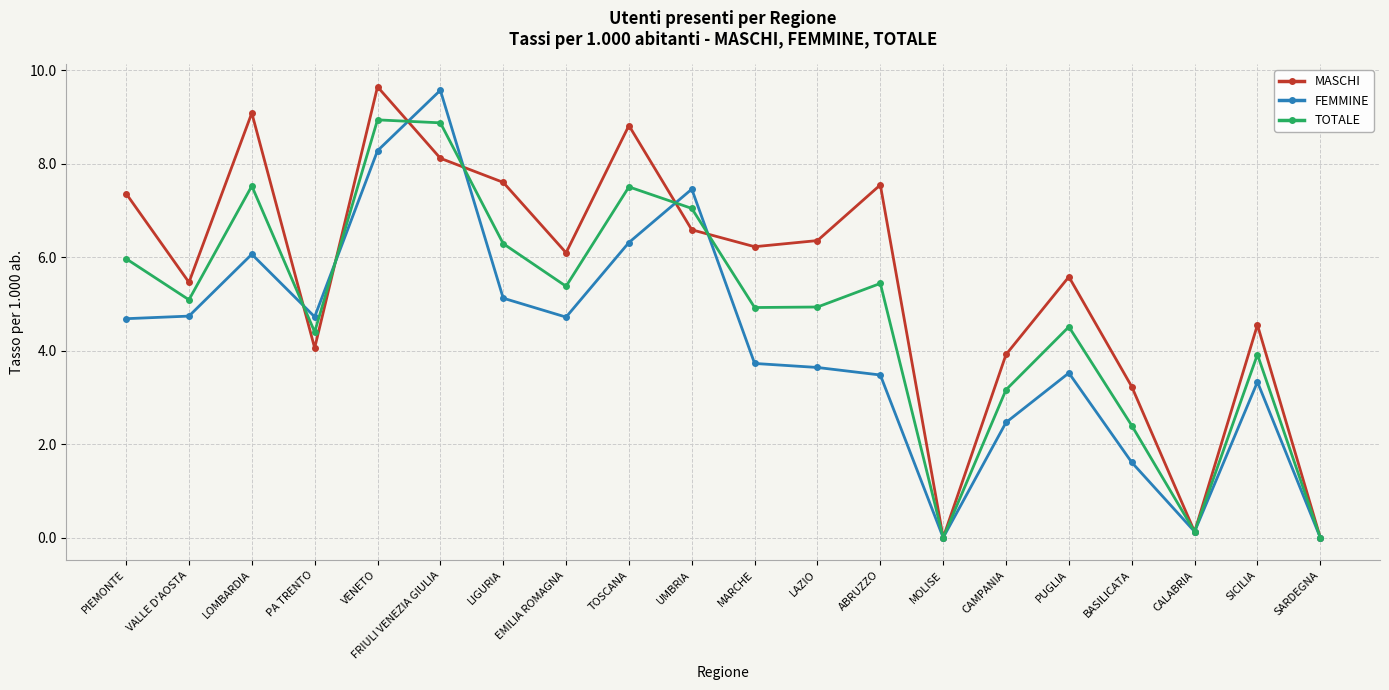

Where is FEMMINE nearest to the value 4?

MARCHE